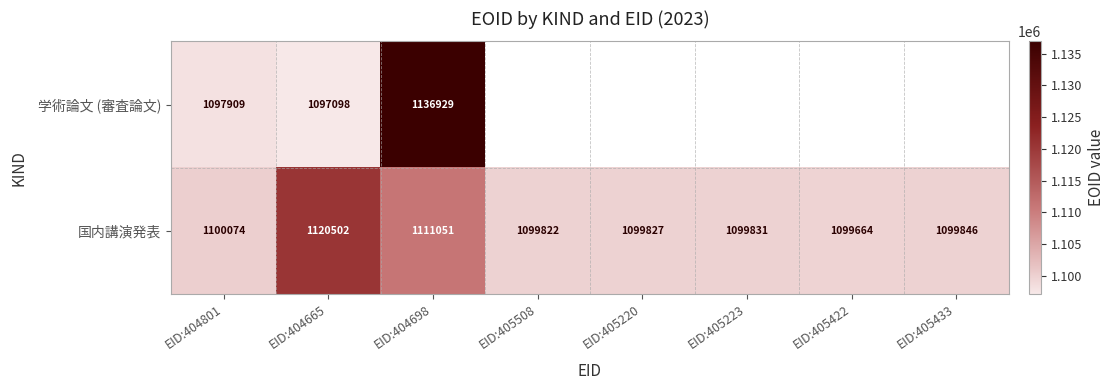

What is the highest value of the 国内講演発表 series?

1120502